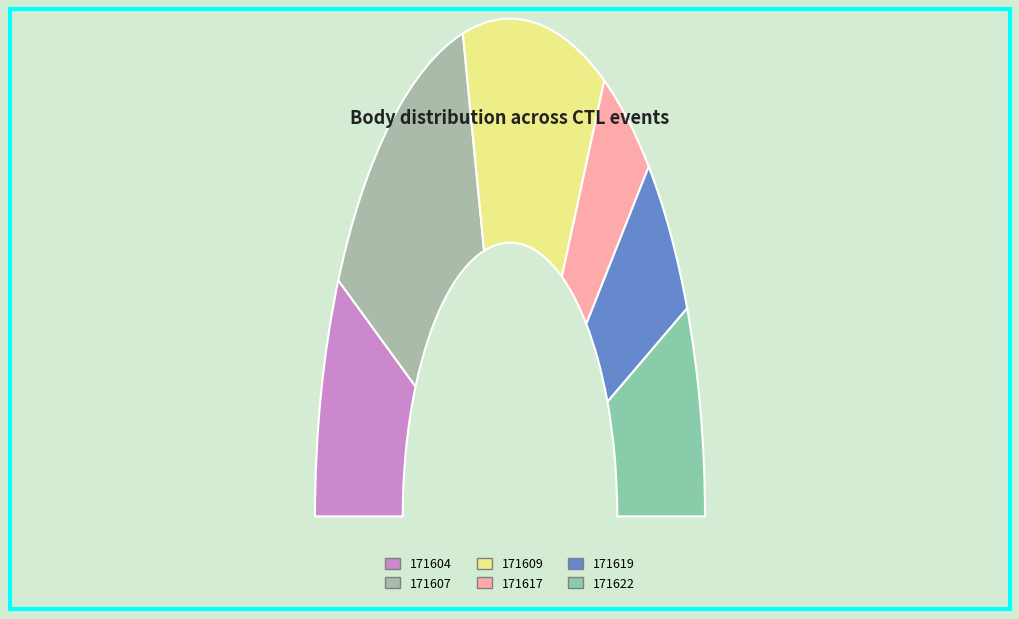

Is it true that 171619 is 3% of the pie?

False